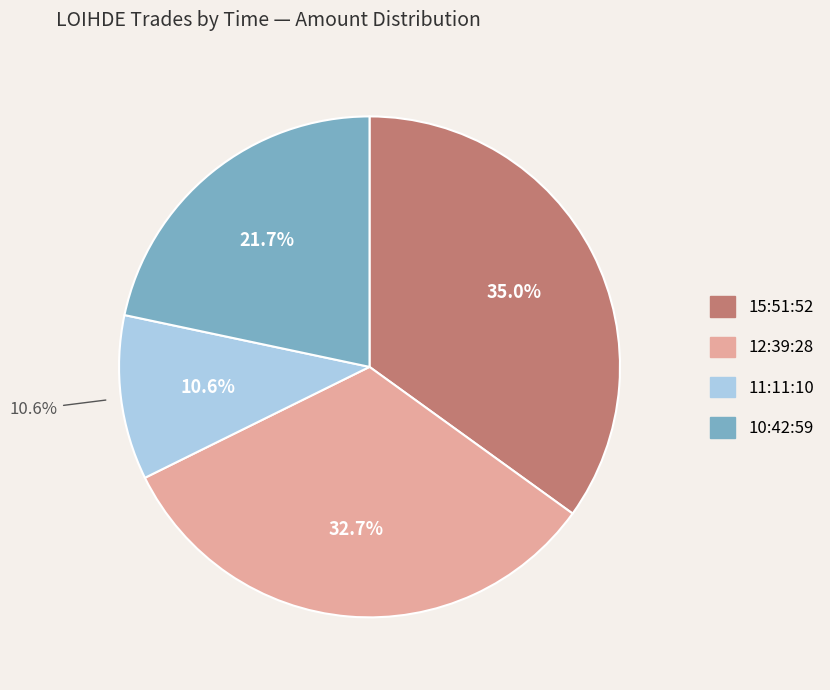

What percentage is the 10:42:59 slice, to the nearest percent?

22%